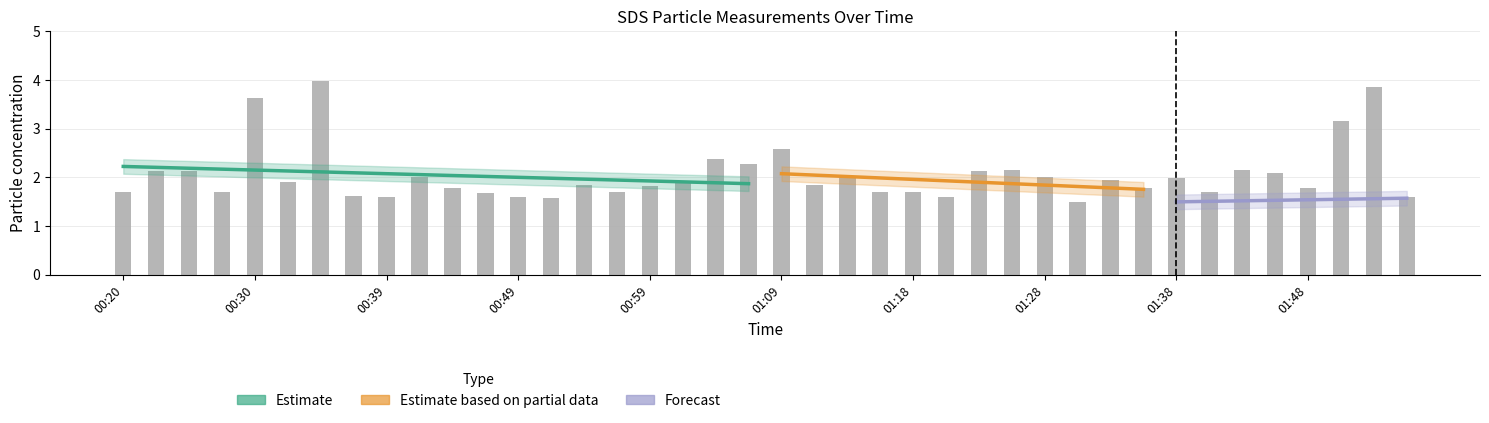

Reading right to left, what are all the values shown in this chart?

01:55=1.6	01:53=3.9	01:50=3.1	01:48=1.8	01:45=2.1	01:43=2.1	01:40=1.7	01:38=2.0	01:35=1.8	01:33=1.9	01:31=1.5	01:28=2.0	01:26=2.1	01:23=2.1	01:21=1.6	01:18=1.7	01:16=1.7	01:13=2.0	01:11=1.9	01:09=2.6	01:06=2.3	01:04=2.4	01:01=1.9	00:59=1.8	00:56=1.7	00:54=1.9	00:52=1.6	00:49=1.6	00:47=1.7	00:44=1.8	00:42=2.0	00:39=1.6	00:37=1.6	00:34=4.0	00:32=1.9	00:30=3.6	00:27=1.7	00:25=2.1	00:22=2.1	00:20=1.7